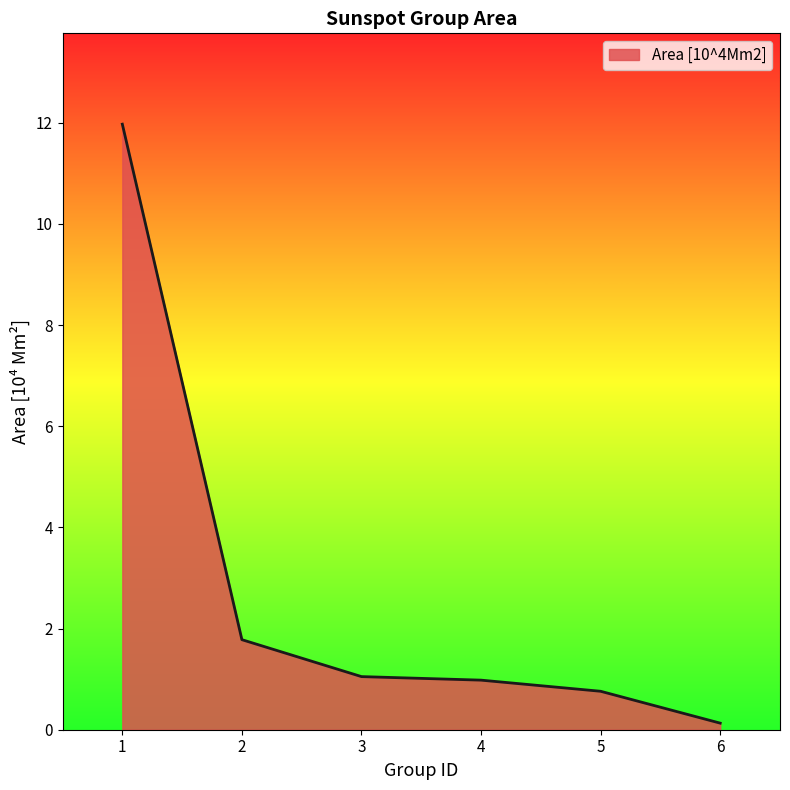

How many lines are shown in the chart?

1